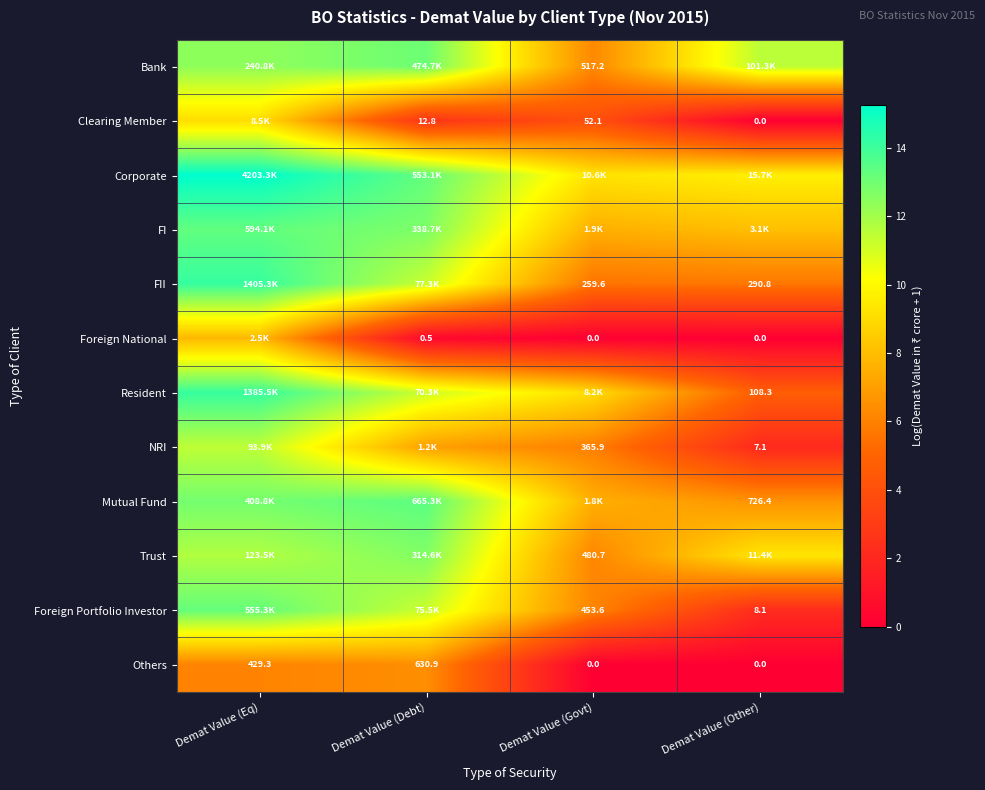

At which label does Others first exceed 429?

Demat Value (Eq)